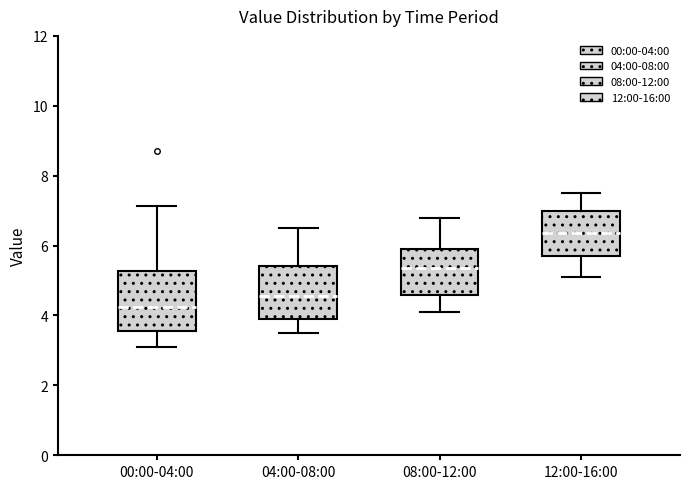

Which box's median line is the highest?

12:00-16:00